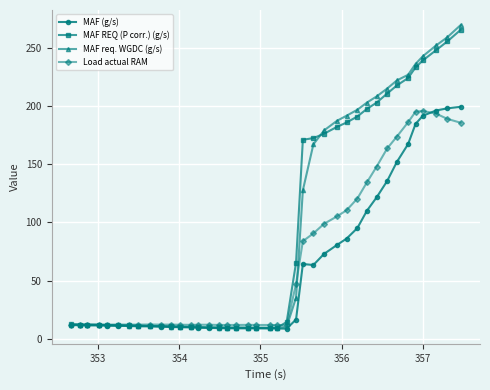

What is the lowest value of the MAF REQ (P corr.) (g/s) series?

9.6